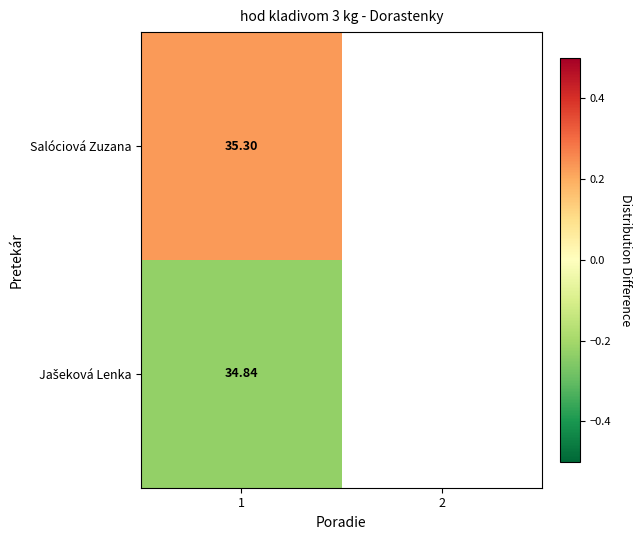

The Jašeková Lenka series shows -0.1 at 1. True or false?

False